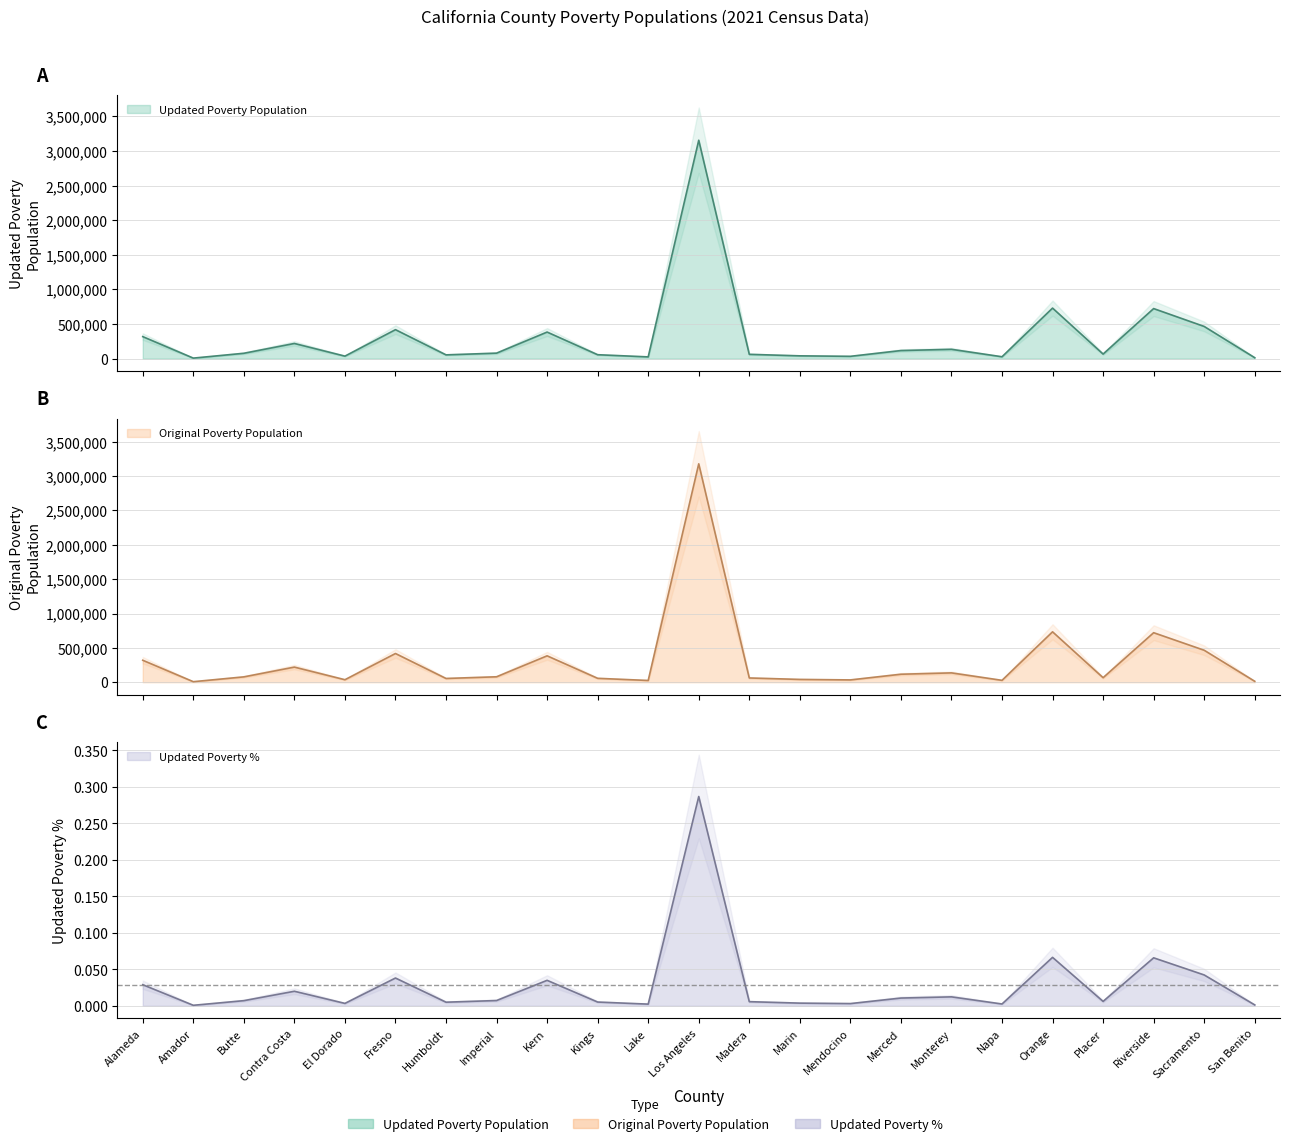

What is the maximum value shown in the chart?

3179500.0